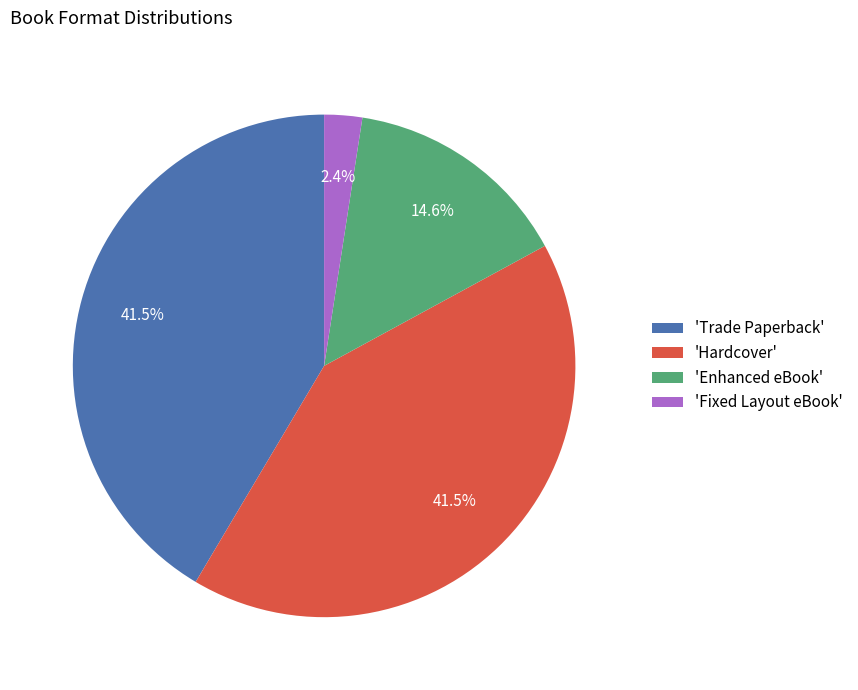

Is there a majority slice in this chart?

No